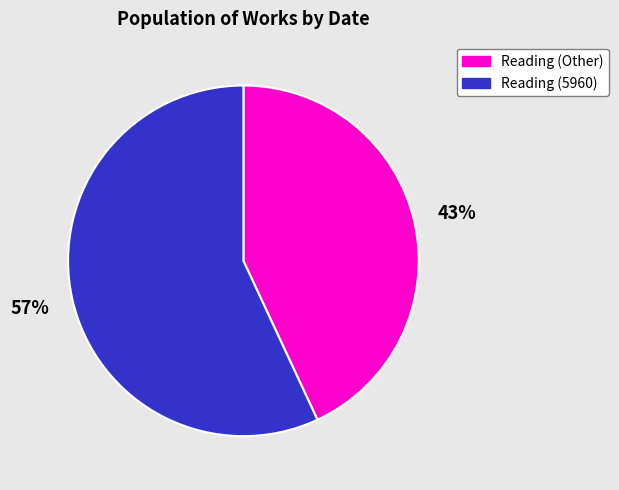

Count the number of slices in the pie.

2